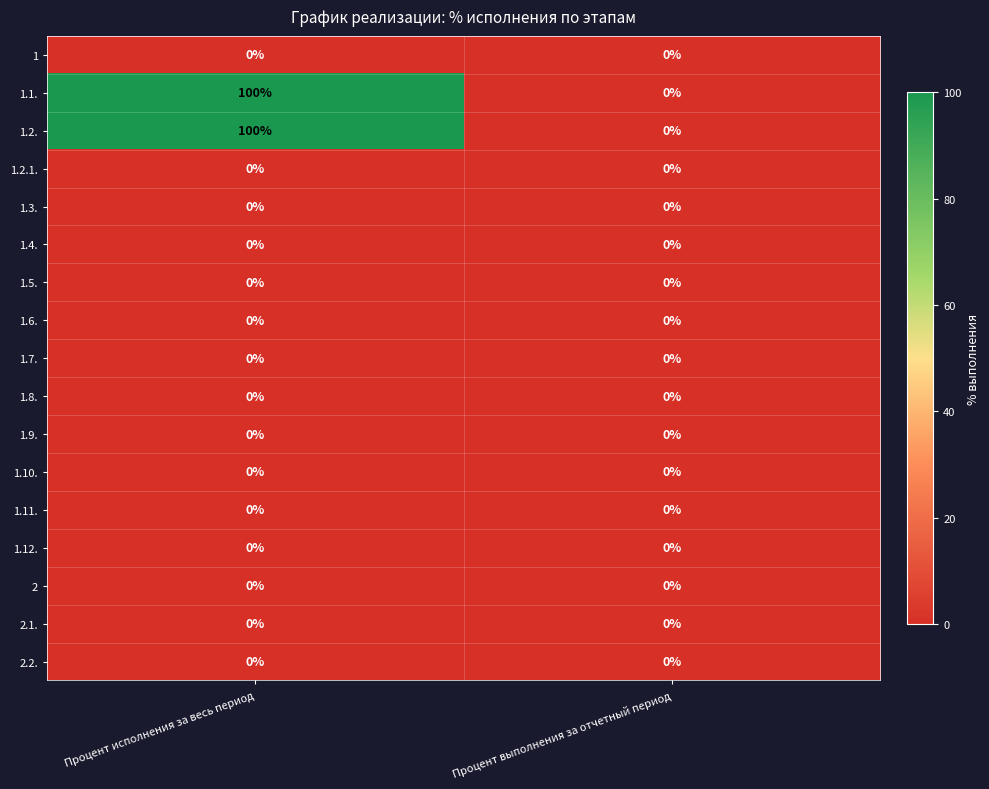

True or false: 1.7. has a value of 0 at Процент выполнения за отчетный период.

True